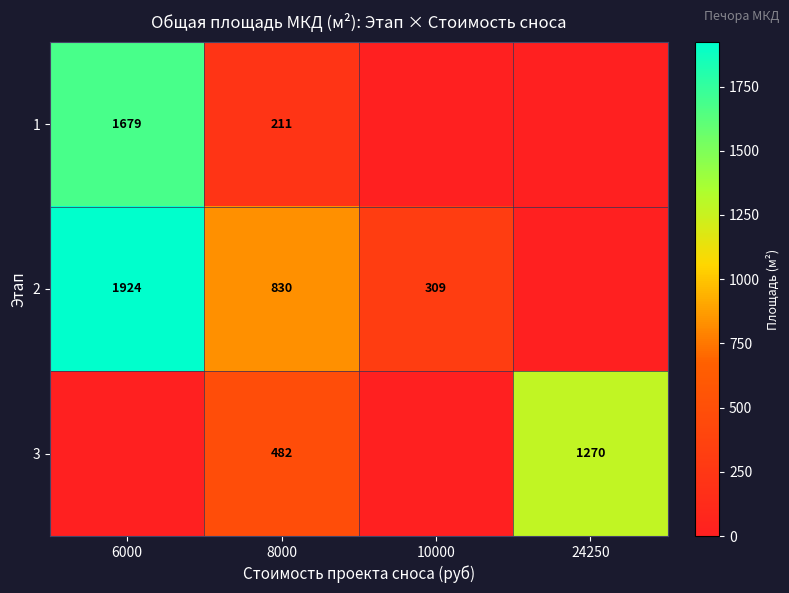

The value of 2 at 8000 is 830. True or false?

True